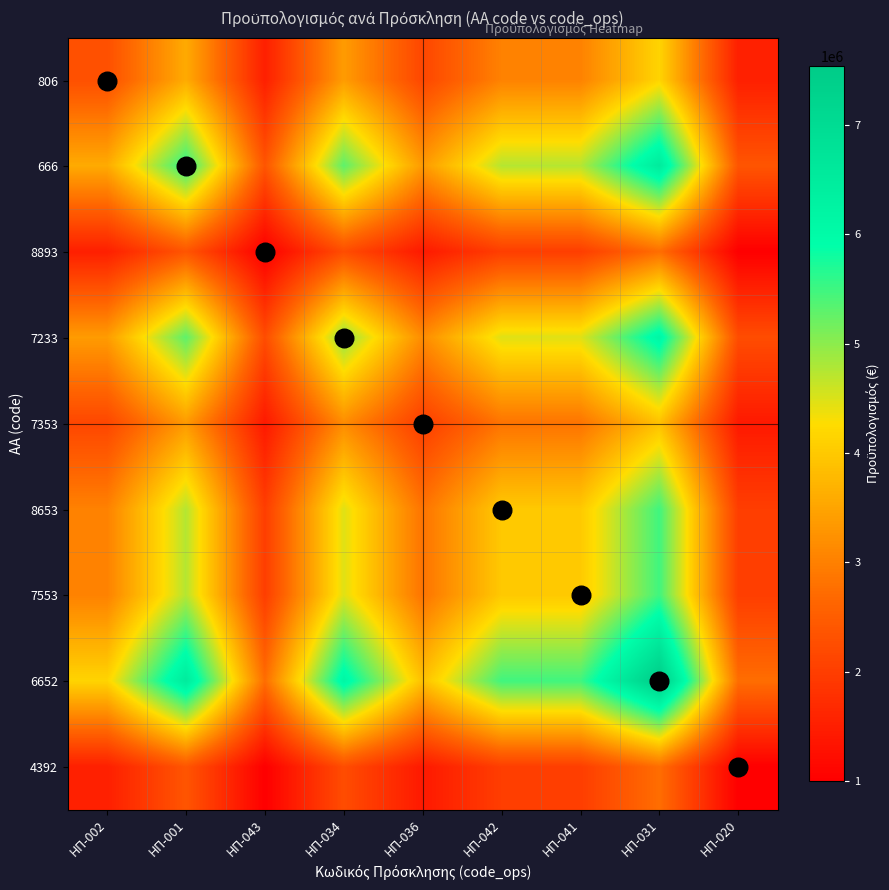

Which series has the largest range (max minus min)?

6652